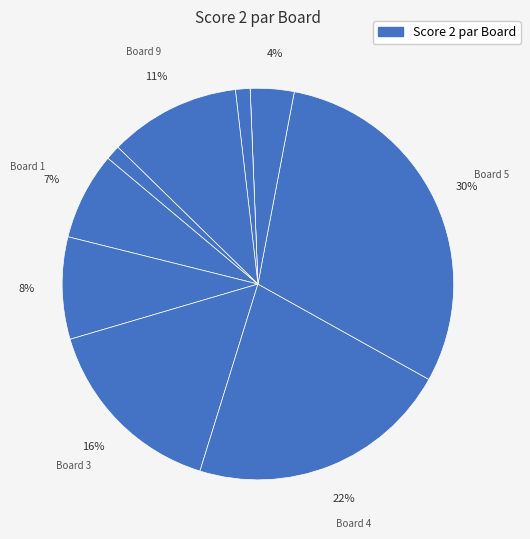

What is the smallest slice in the pie chart?

Board 7